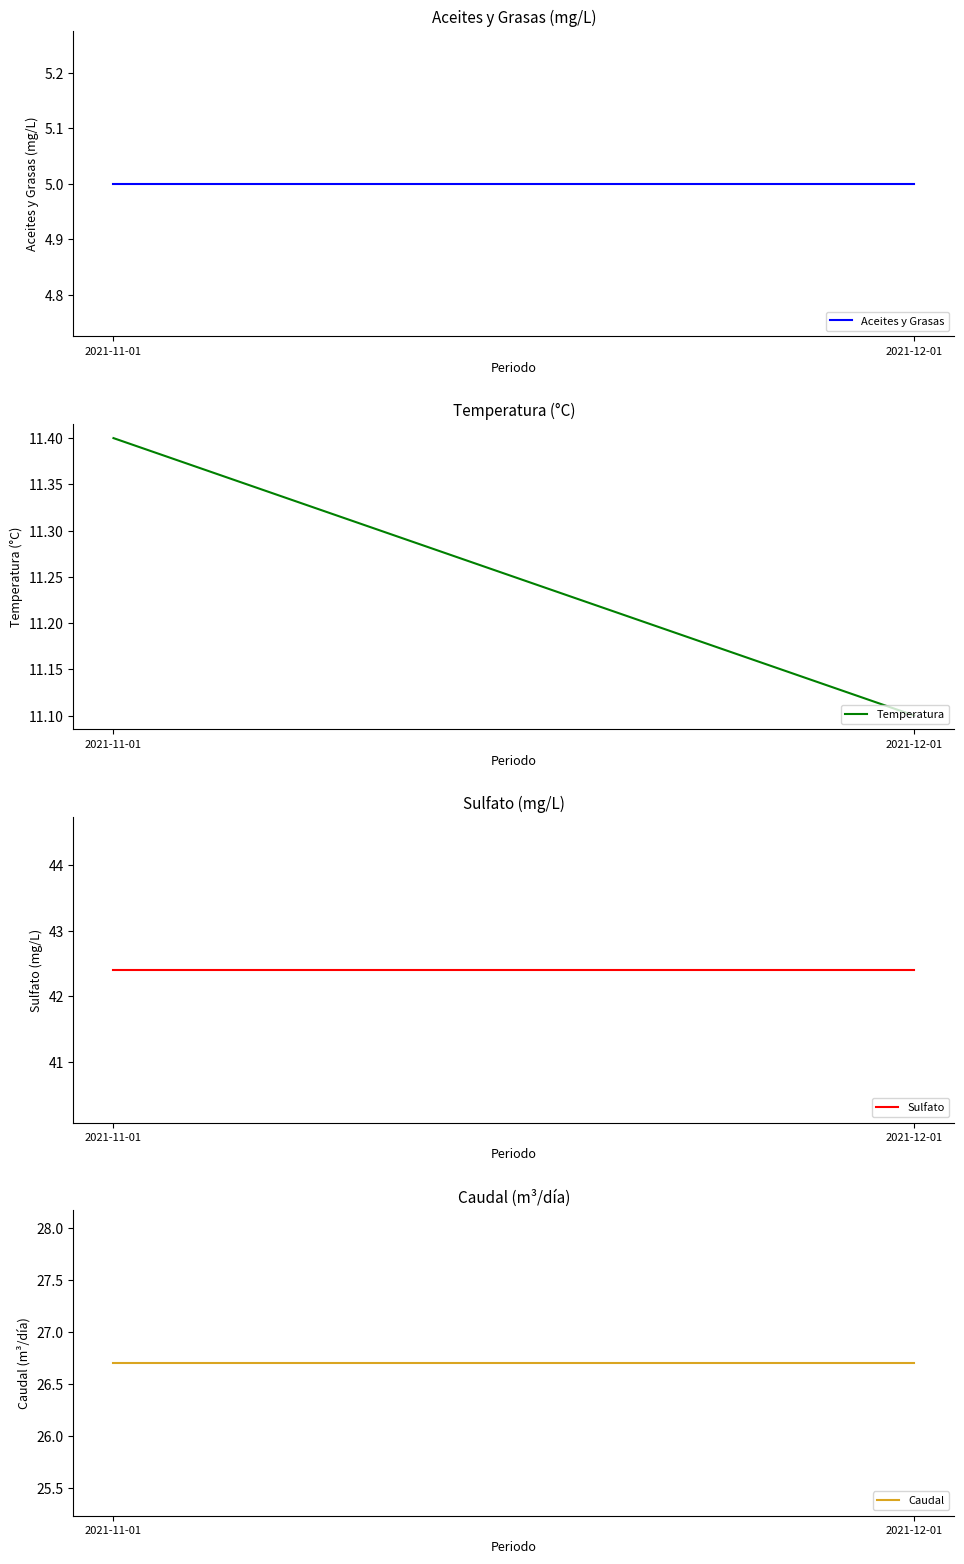

Read the Temperatura value at 2021-12-01.

11.1